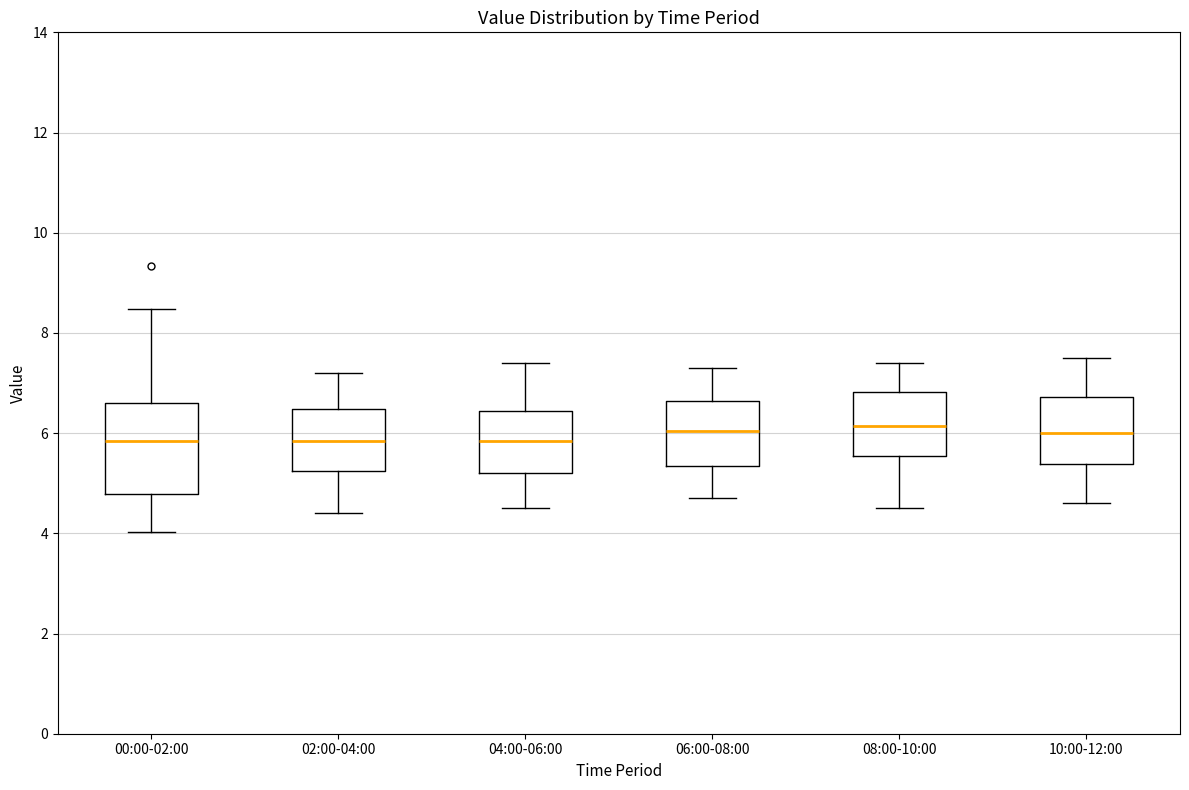

Reading left to right, read every box against the y-axis: the position of its median line, the range the box covers, and the ends of its whiskers. The values are not printed on the chart, so give them approximately, as read against the axis.

00:00-02:00: median 5.8, box 4.8 to 6.6, whiskers 4.0 to 8.4
02:00-04:00: median 5.8, box 5.2 to 6.4, whiskers 4.4 to 7.2
04:00-06:00: median 5.8, box 5.2 to 6.4, whiskers 4.6 to 7.4
06:00-08:00: median 6.0, box 5.4 to 6.6, whiskers 4.8 to 7.4
08:00-10:00: median 6.2, box 5.6 to 6.8, whiskers 4.6 to 7.4
10:00-12:00: median 6.0, box 5.4 to 6.8, whiskers 4.6 to 7.6